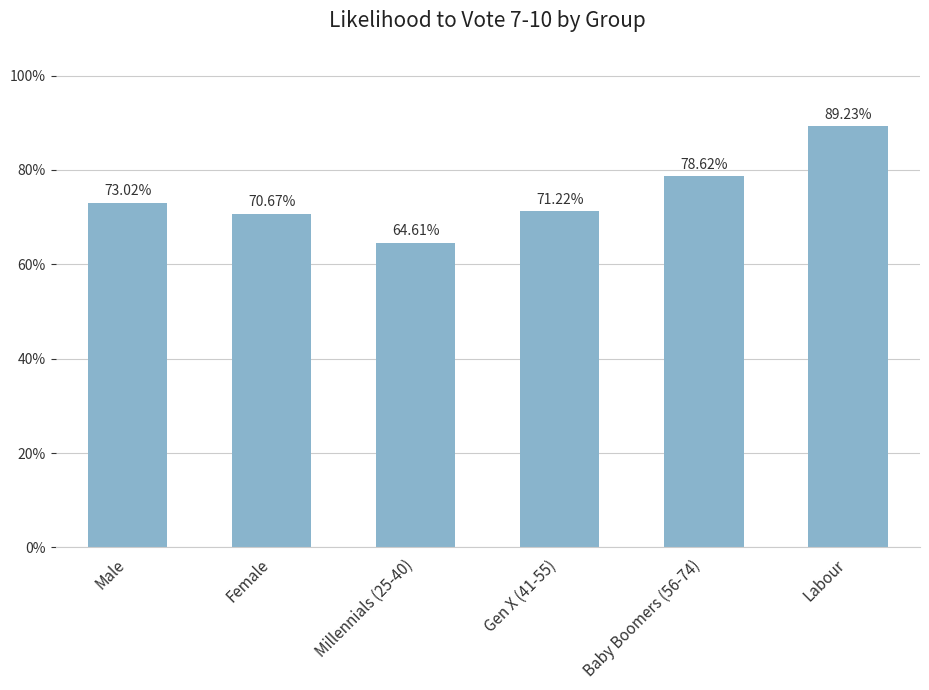

What is the value of the 3rd bar from the left?

0.6